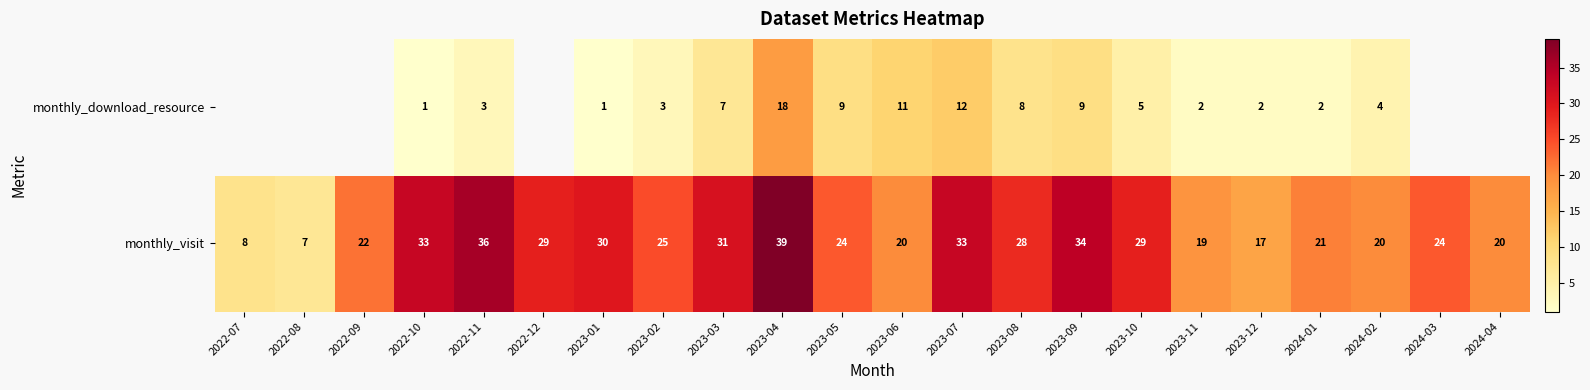

What is the spread (max minus min) of values at 2022-11?

33